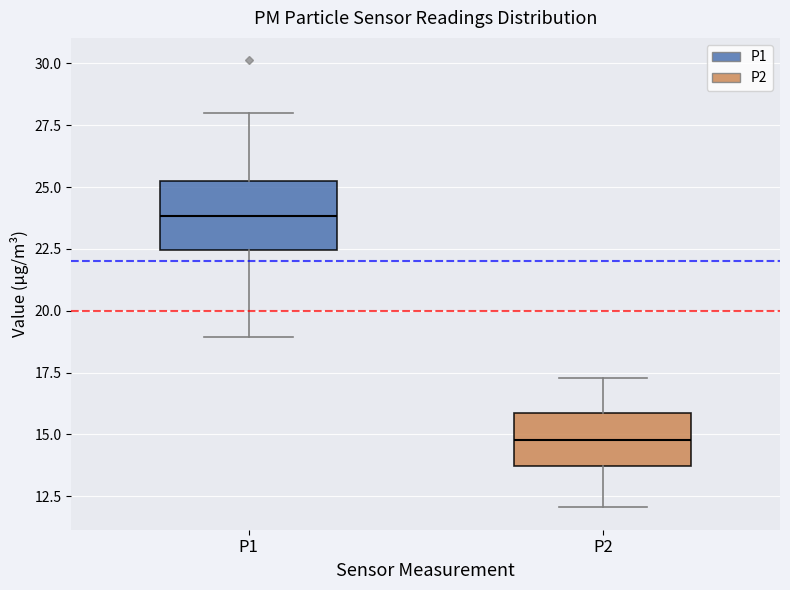

Which box has the lowest median line?

P2